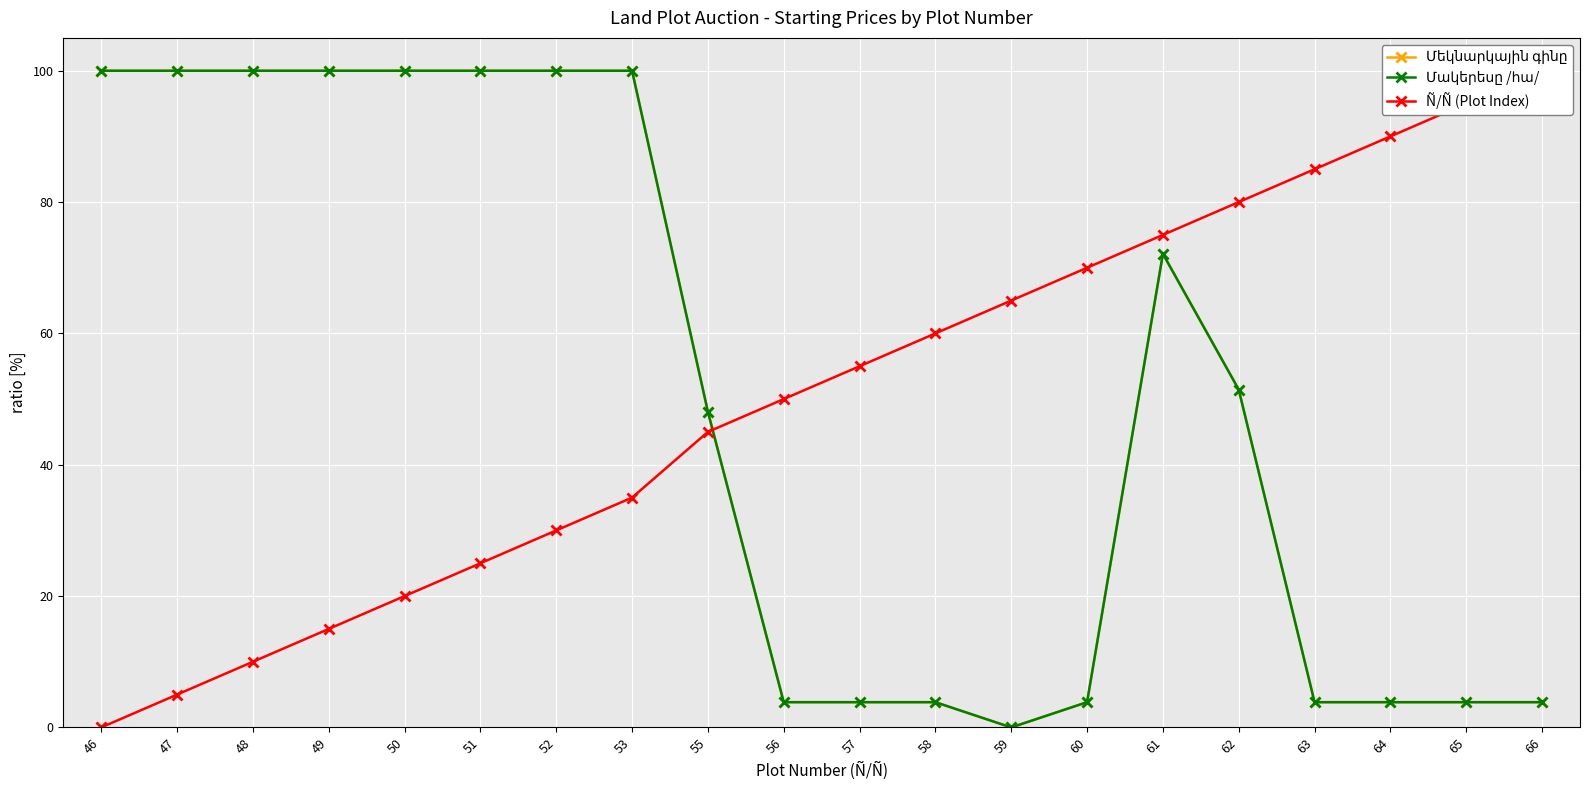

Between which two adjacent categories do Մեկնարկային գինը and Մակերեսը /հա/ first intersect?

55 and 56